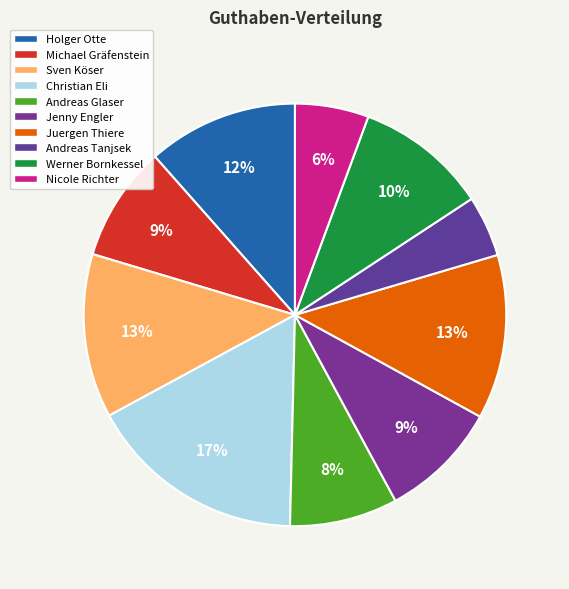

To the nearest percent, what is the combined percentage of Andreas Tanjsek and Nicole Richter?

10%